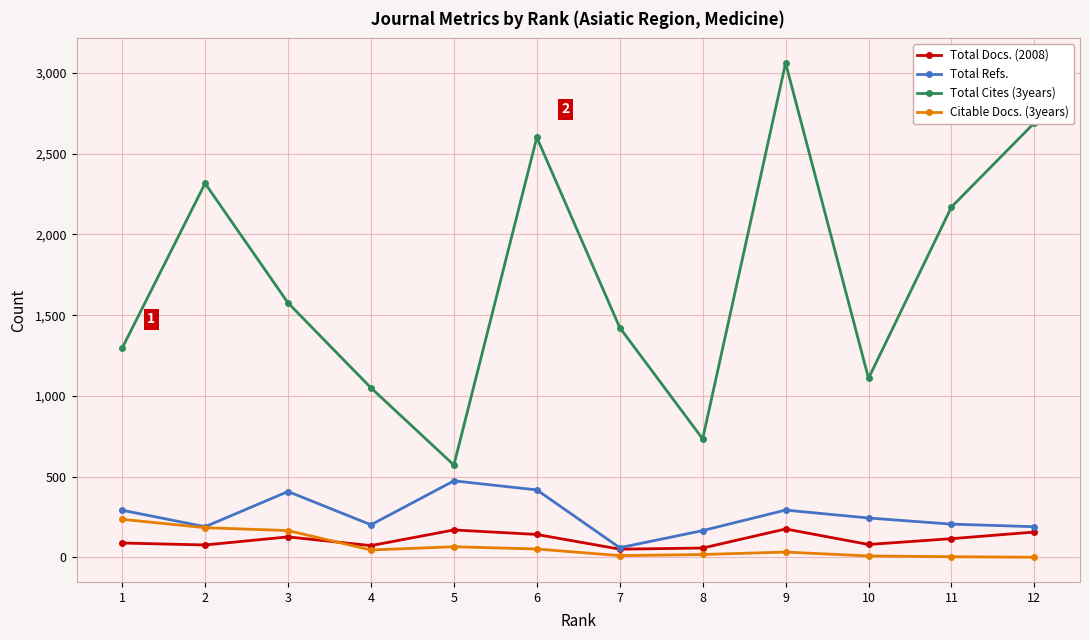

Where is the first local maximum for Total Refs.?

3